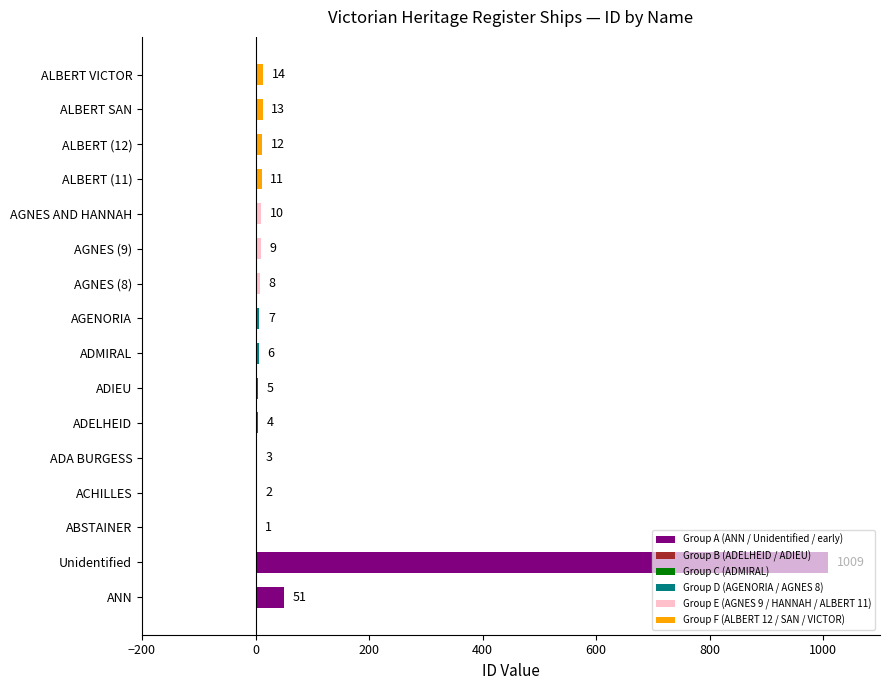

The chart shows a value of 2 at ACHILLES. True or false?

True